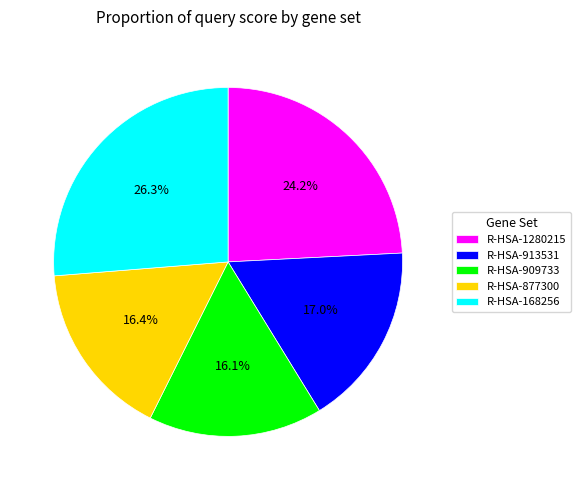

How many segments does this pie chart have?

5